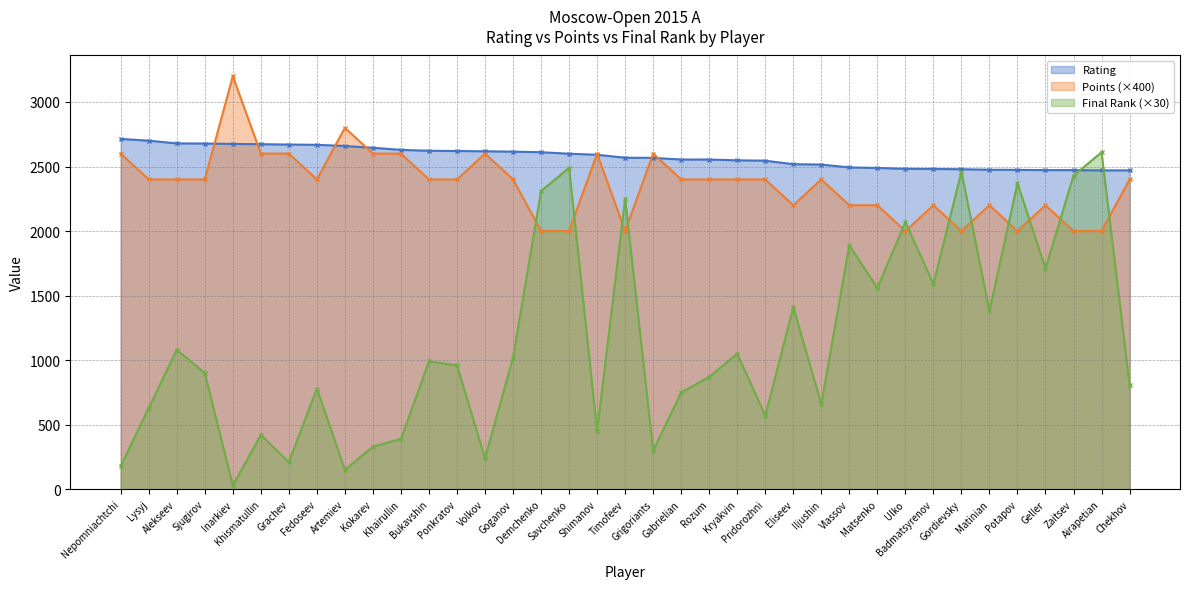

Which series has the largest range (max minus min)?

Final Rank (×30)